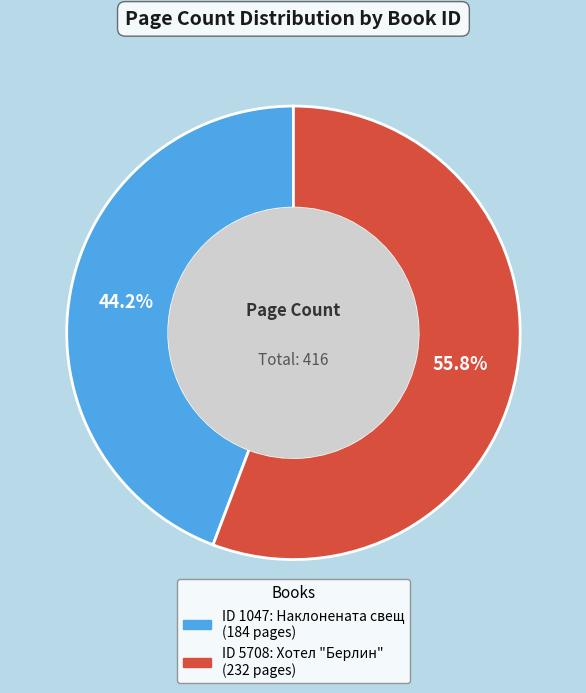

Is there any slice that represents more than half of the pie?

Yes